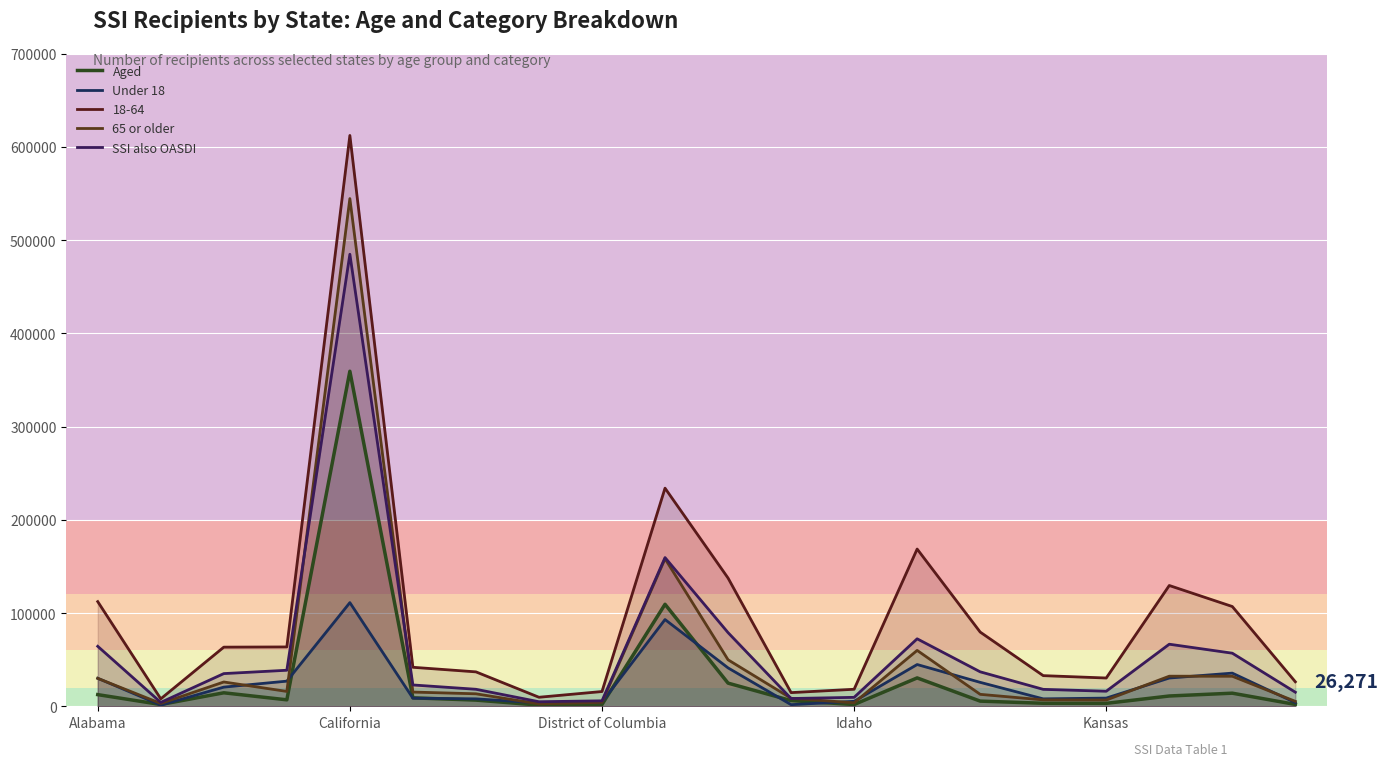

What is the sum of all Under 18 values?

512711